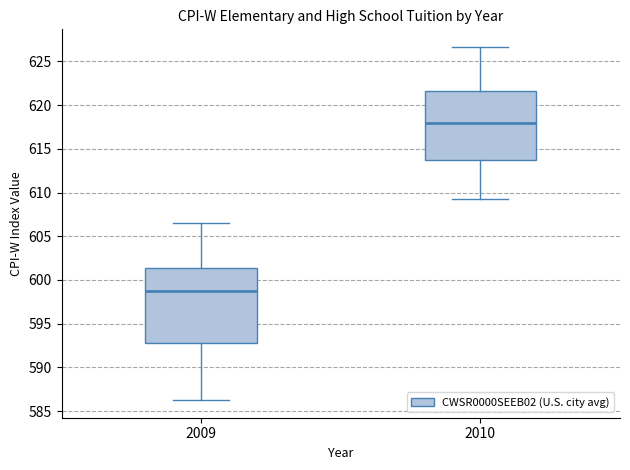

Reading left to right, read every box against the y-axis: the position of its median line, the range the box covers, and the ends of its whiskers. The values are not printed on the chart, so give them approximately, as read against the axis.

2009: median 599.0, box 593.0 to 601.5, whiskers 586.5 to 606.5
2010: median 618.0, box 613.5 to 621.5, whiskers 609.5 to 626.5